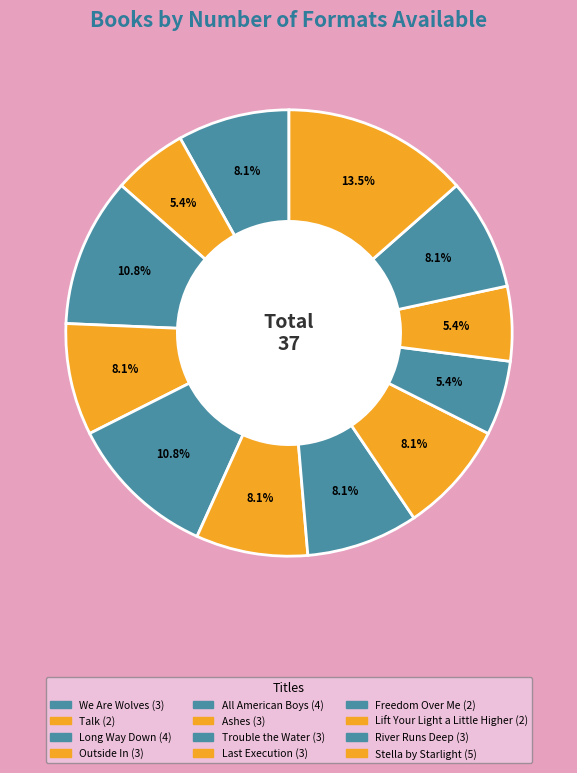

How many segments does this pie chart have?

12